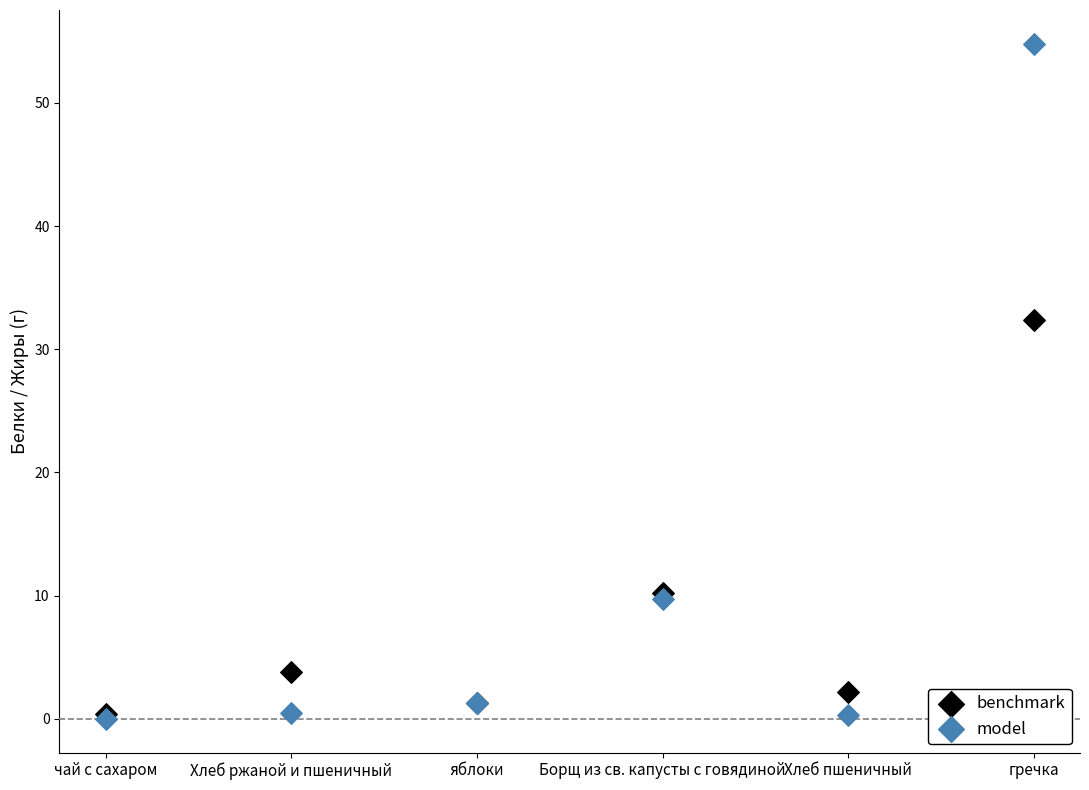

In the model series, what Y value is closest to 27?

9.7